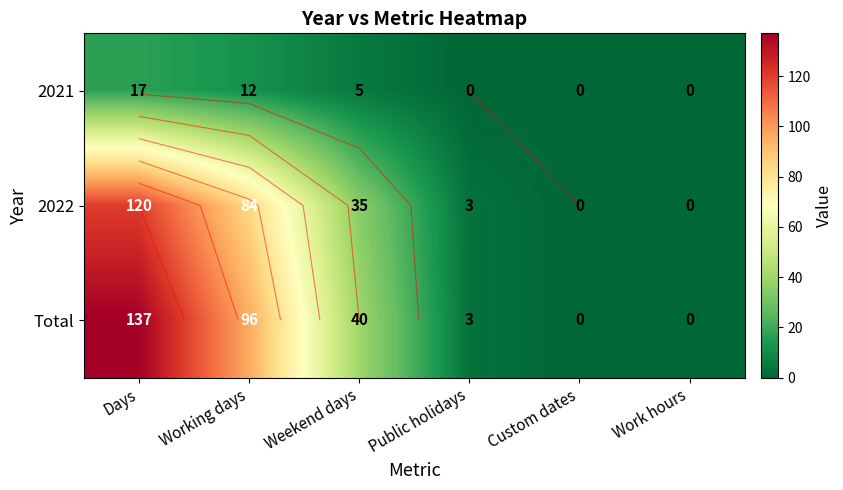

Rank the series at Work hours from lowest to highest value.

2021, 2022, Total